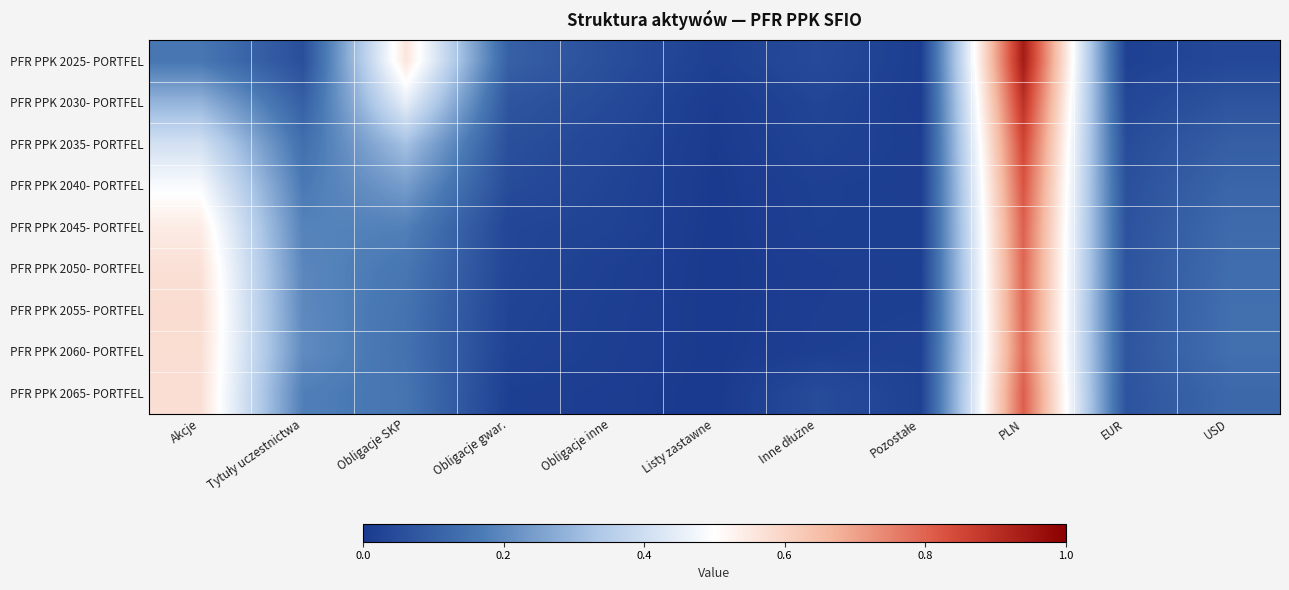

At which category is the sum across all series the highest?

PLN